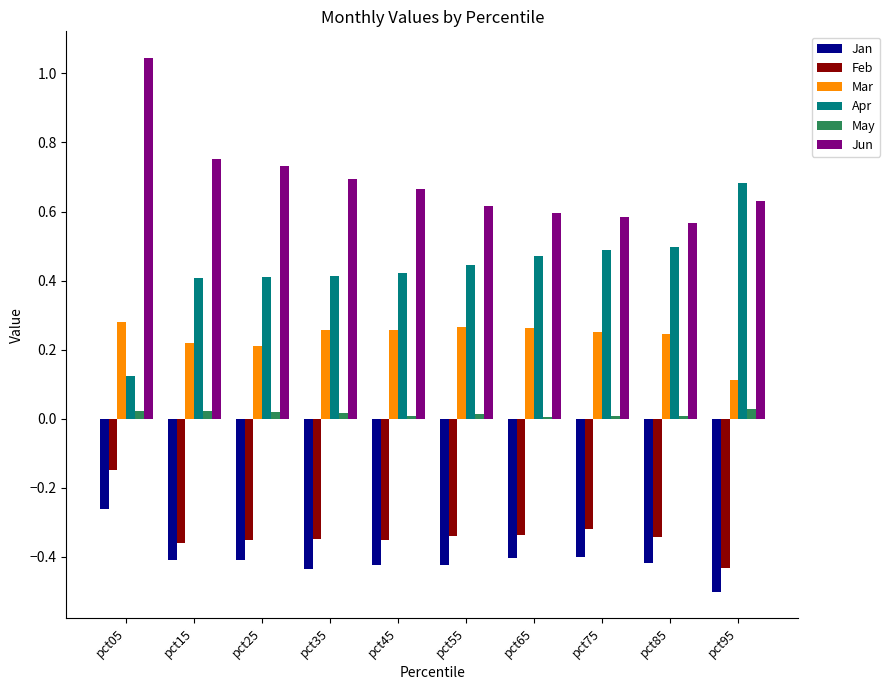

Which category has the highest value across all series?

pct05